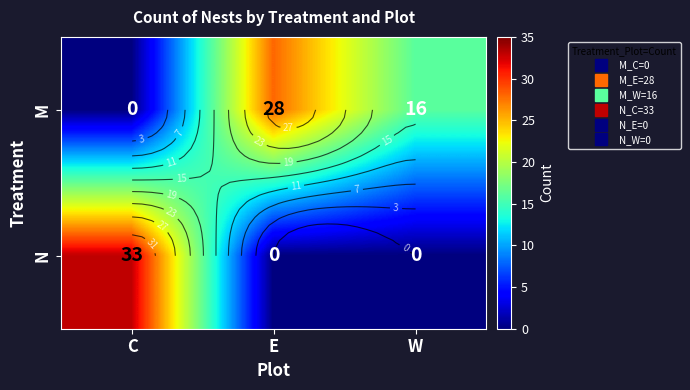

At E, list the series in order from largest to smallest.

M, N